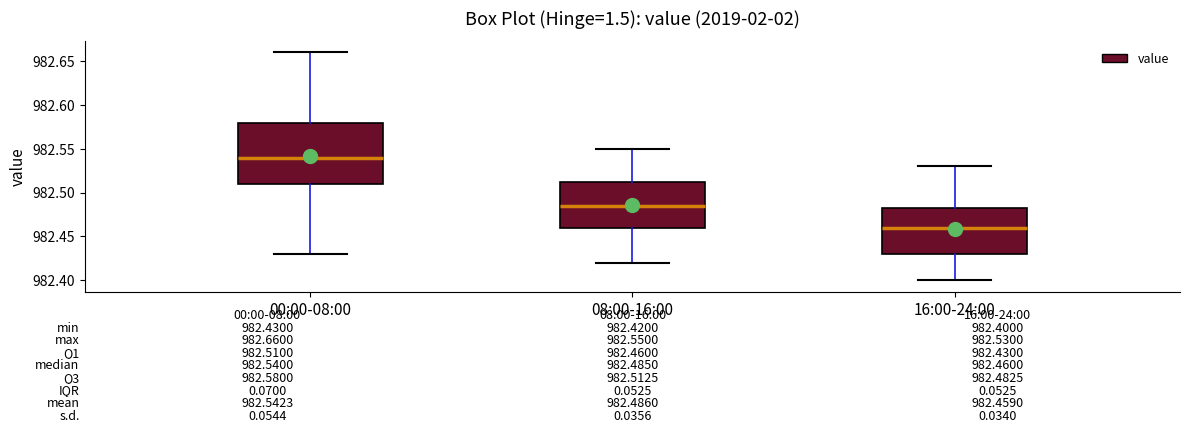

Comparing the boxes themselves (not the whiskers), which one is the tallest?

00:00-08:00